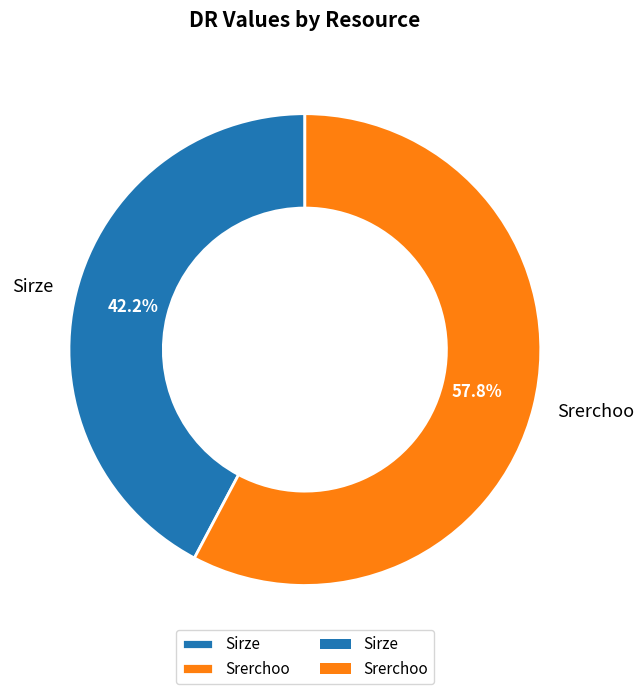

Which has a higher value, Srerchoo or Sirze?

Srerchoo